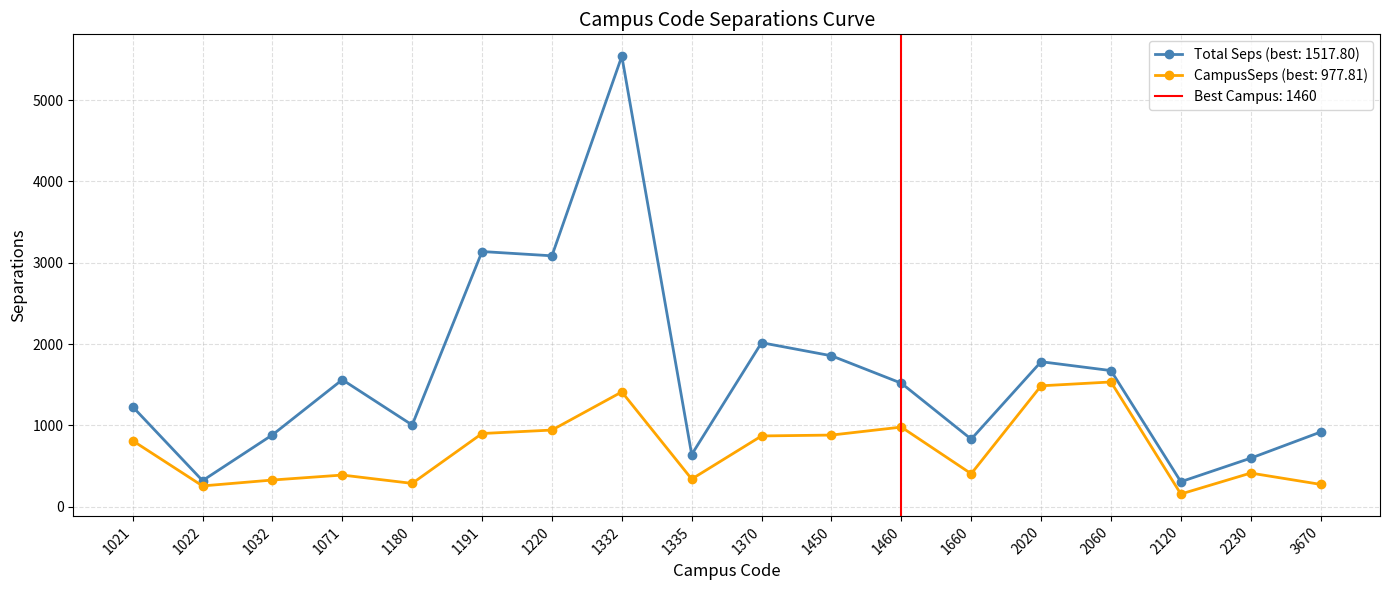

Which series has the widest spread of values?

Total Seps